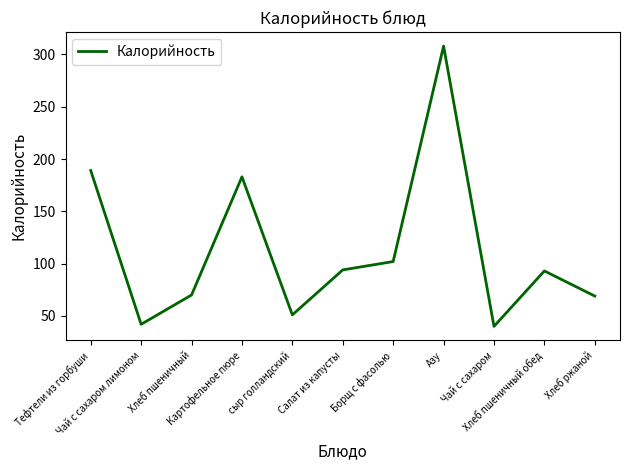

What is the minimum value shown in the chart?

40